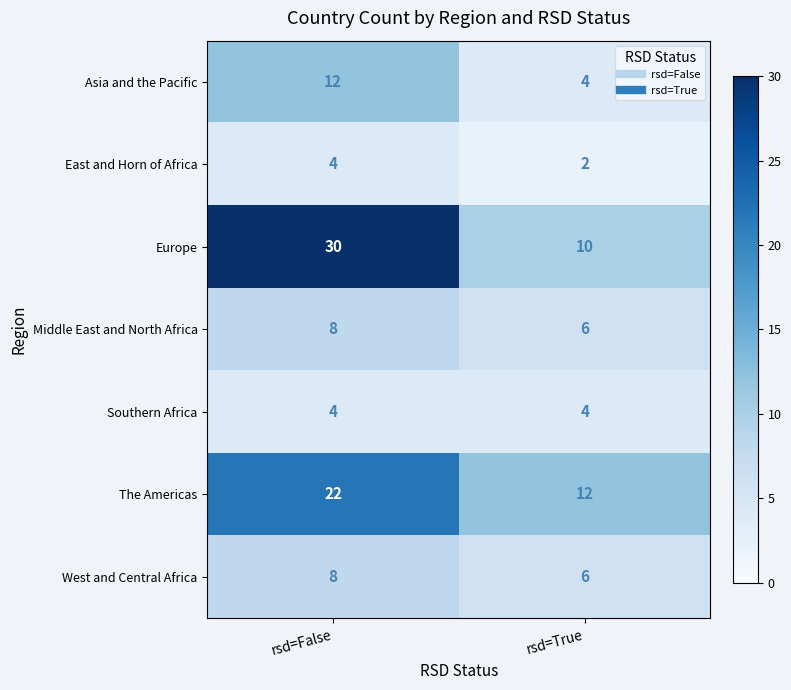

Reading left to right, what are all the values shown in this chart?

Asia and the Pacific: rsd=False=12	rsd=True=4
East and Horn of Africa: rsd=False=4	rsd=True=2
Europe: rsd=False=30	rsd=True=10
Middle East and North Africa: rsd=False=8	rsd=True=6
Southern Africa: rsd=False=4	rsd=True=4
The Americas: rsd=False=22	rsd=True=12
West and Central Africa: rsd=False=8	rsd=True=6